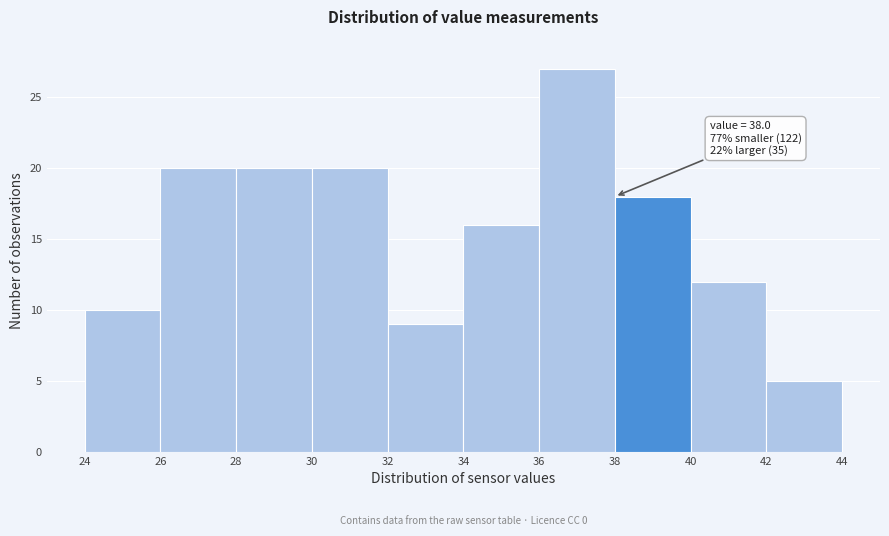

Over which range of the x-axis is the bar tallest?

36 to 38